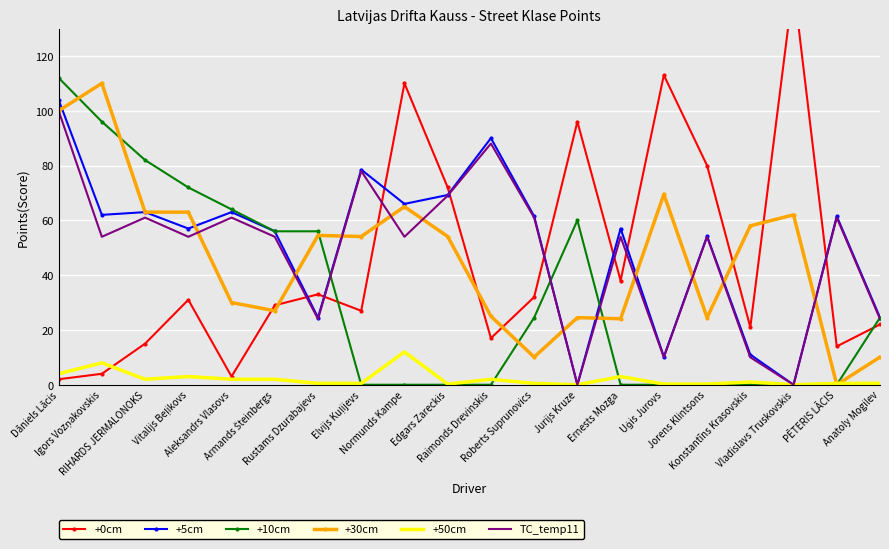

At which category is the sum across all series the highest?

Dāniels Lācis